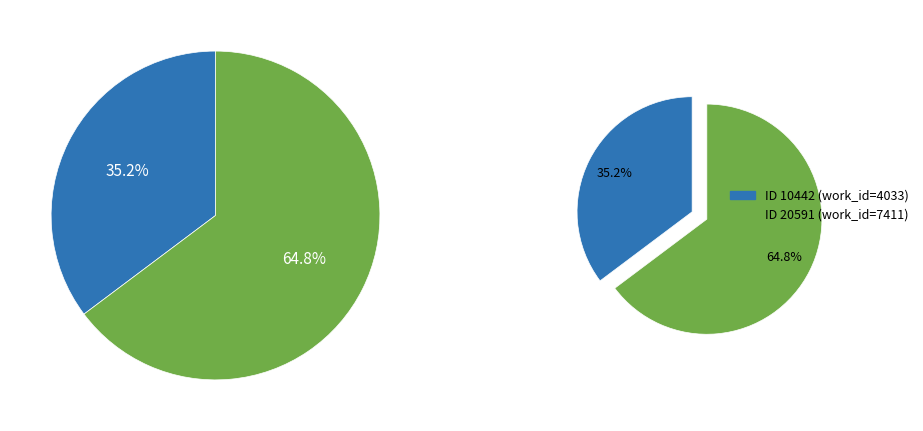

How many segments does this pie chart have?

2